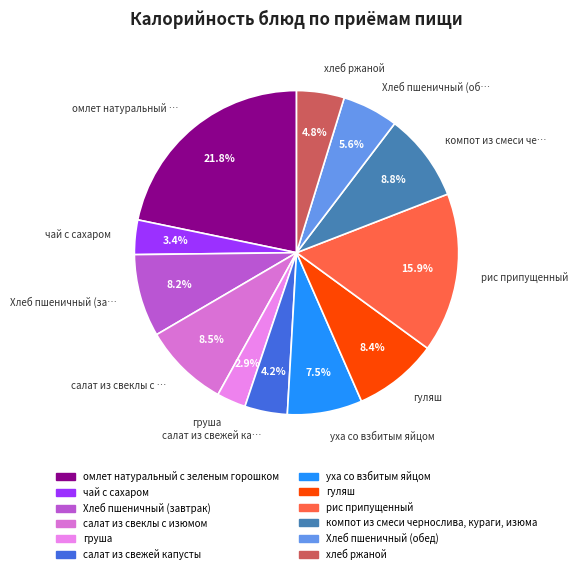

Approximately how many times larger is the value at Хлеб пшеничный (за… compared to салат из свеклы с …?

1.0